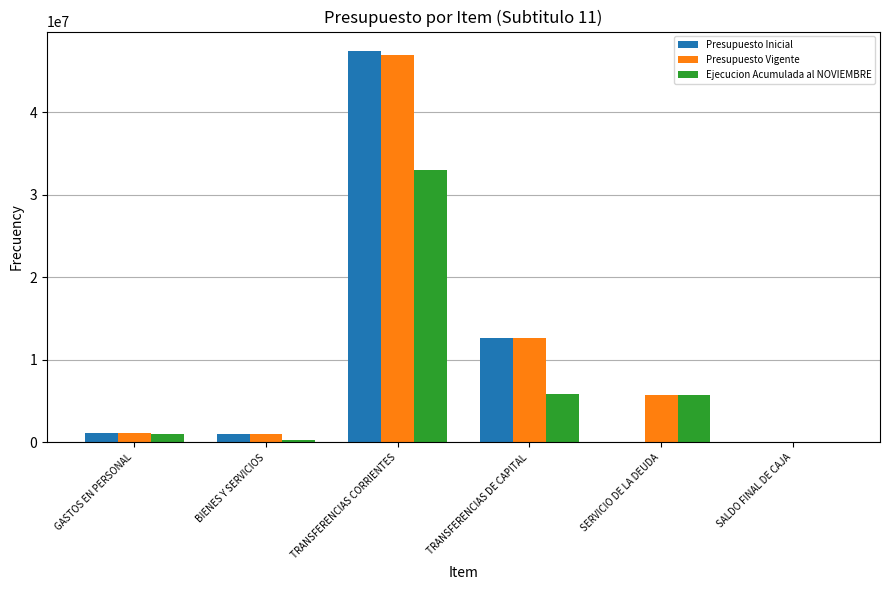

What is the total value across all series at TRANSFERENCIAS DE CAPITAL?

31190198